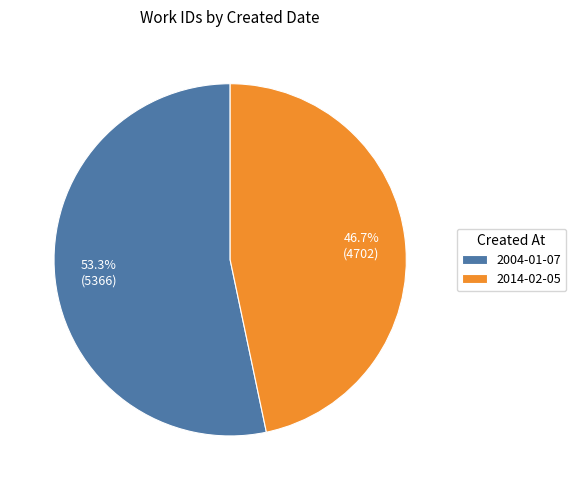

Does 2004-01-07 represent more than half of the total?

Yes